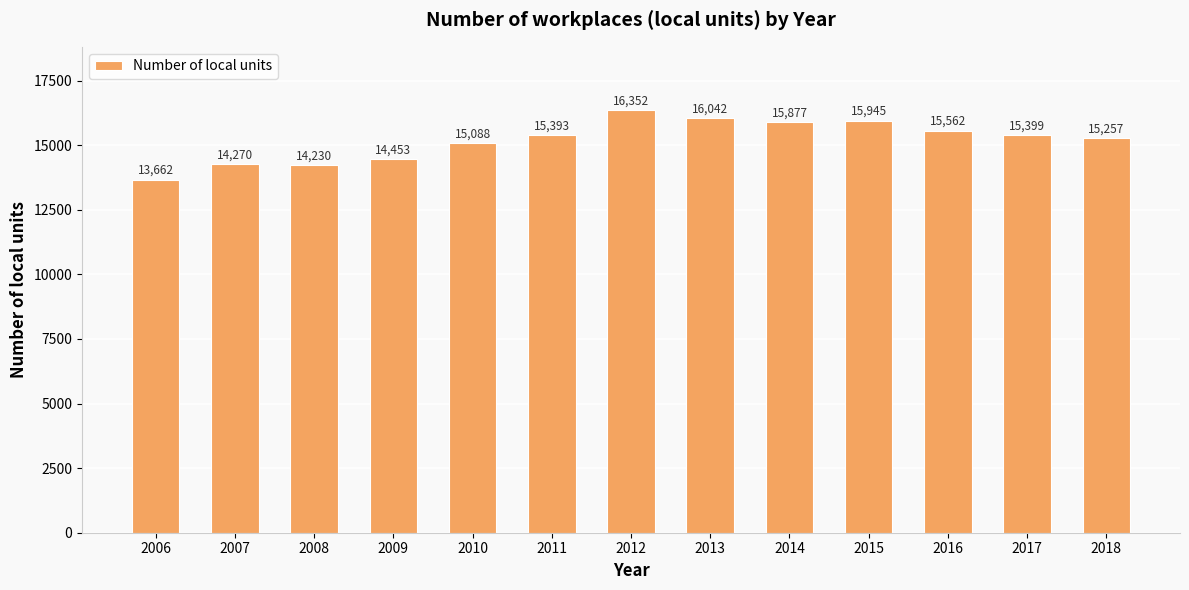

List the labels in order of value, smallest first.

2006, 2008, 2007, 2009, 2010, 2018, 2011, 2017, 2016, 2014, 2015, 2013, 2012